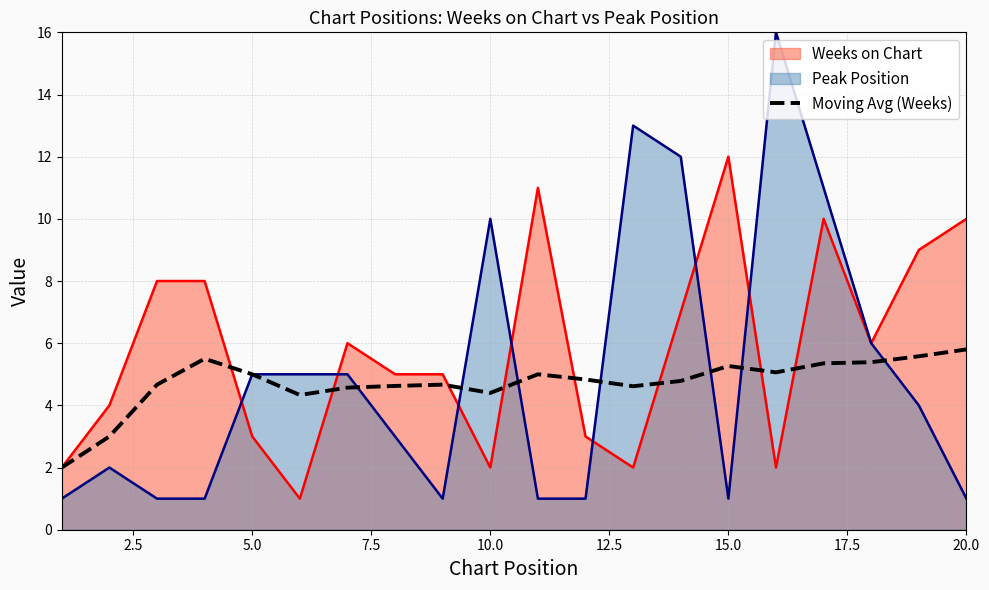

Which series has the largest total across all categories?

Weeks on Chart